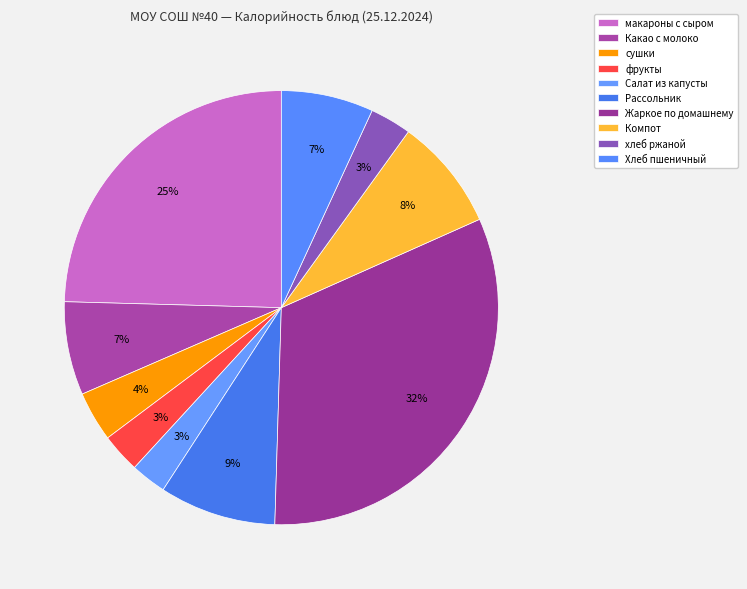

To the nearest percent, what is the difference between the хлеб ржаной and макароны с сыром slice percentages?

21%